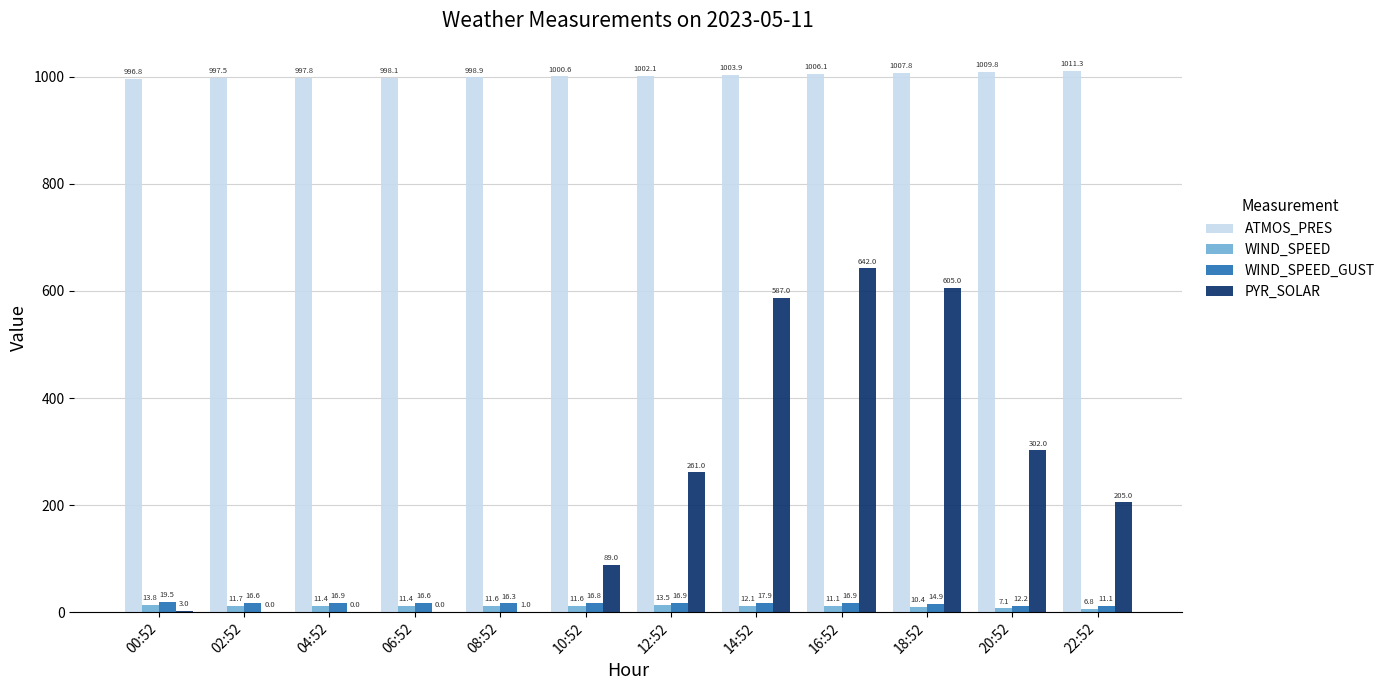

Are the bars horizontal?

No